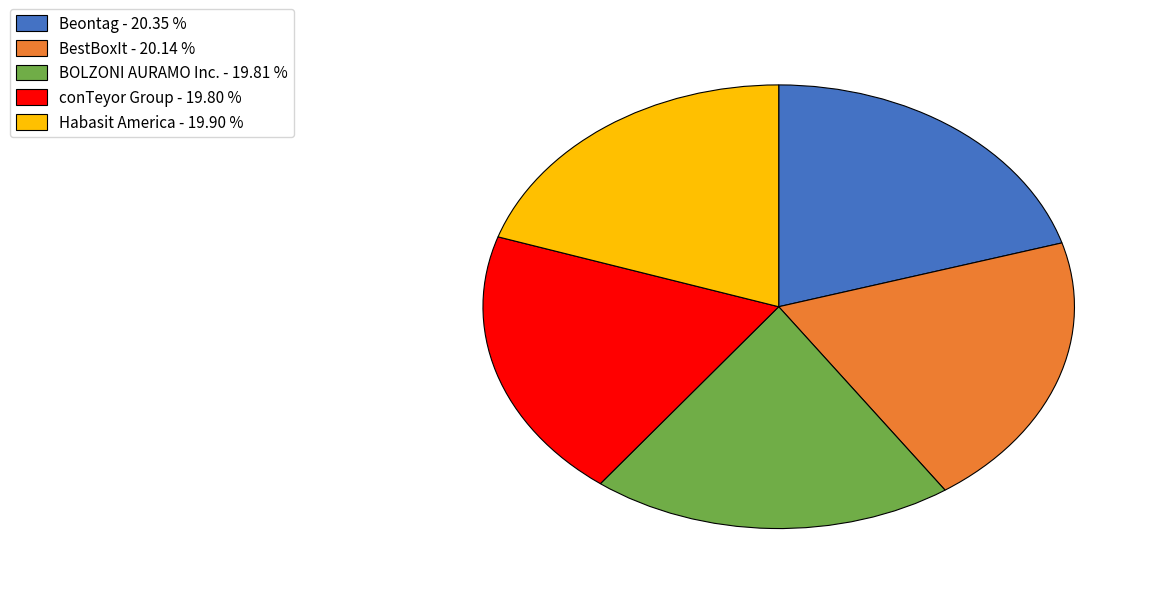

Does Habasit America - 19.90 % represent more than half of the total?

No